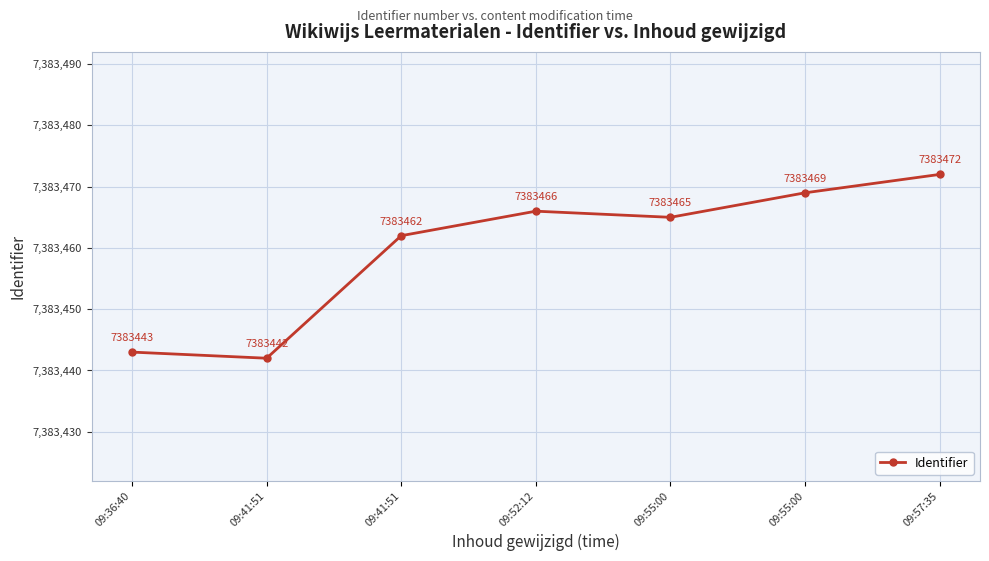

What is the value of the 7th point from the left?

7383472